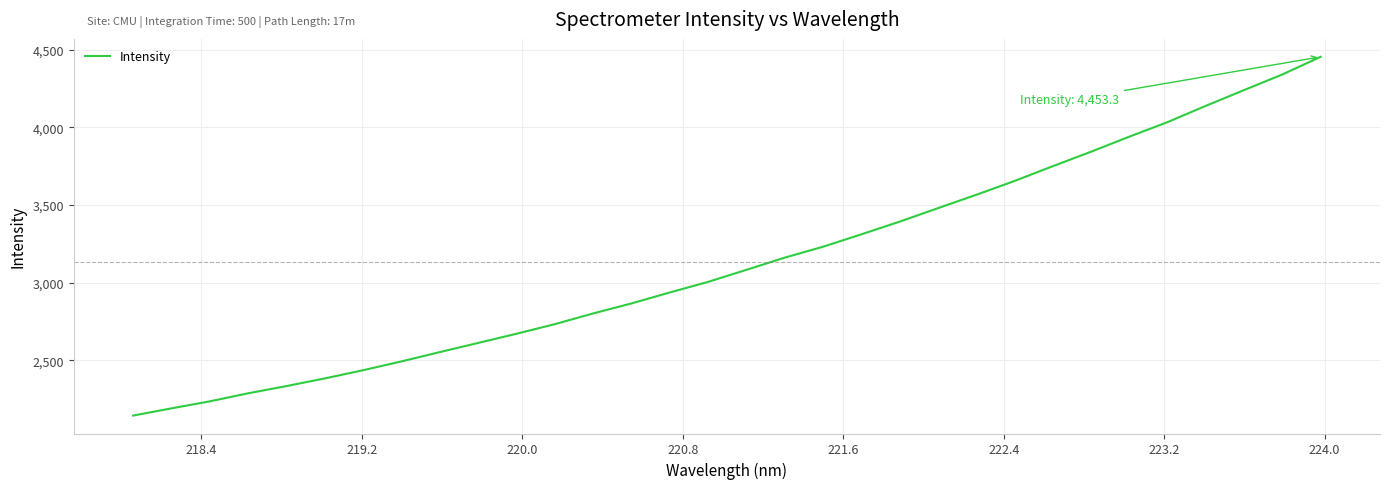

What is the greatest value displayed?

4453.3